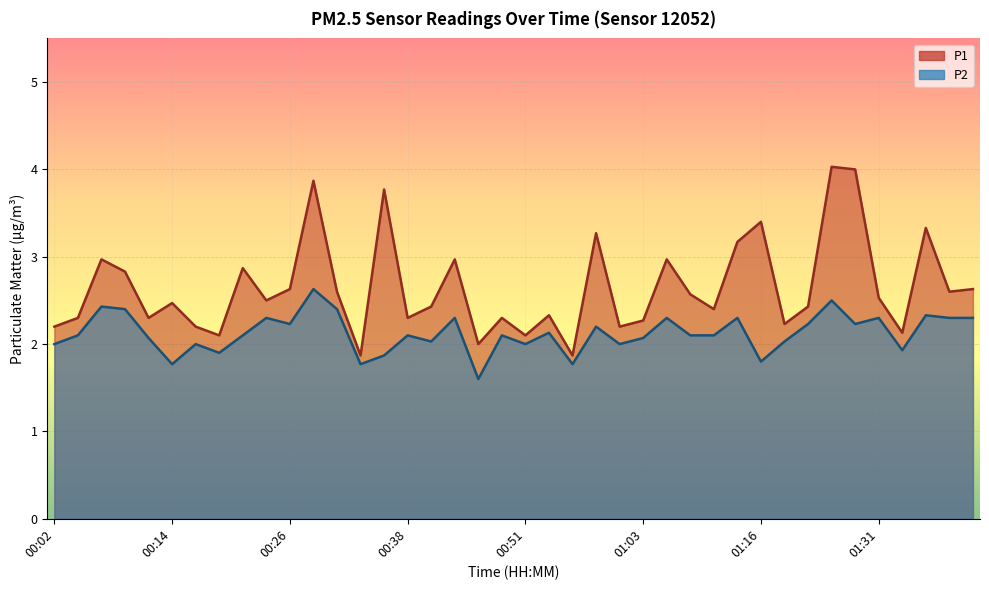

What is the label of the 36th point from the left?

01:31